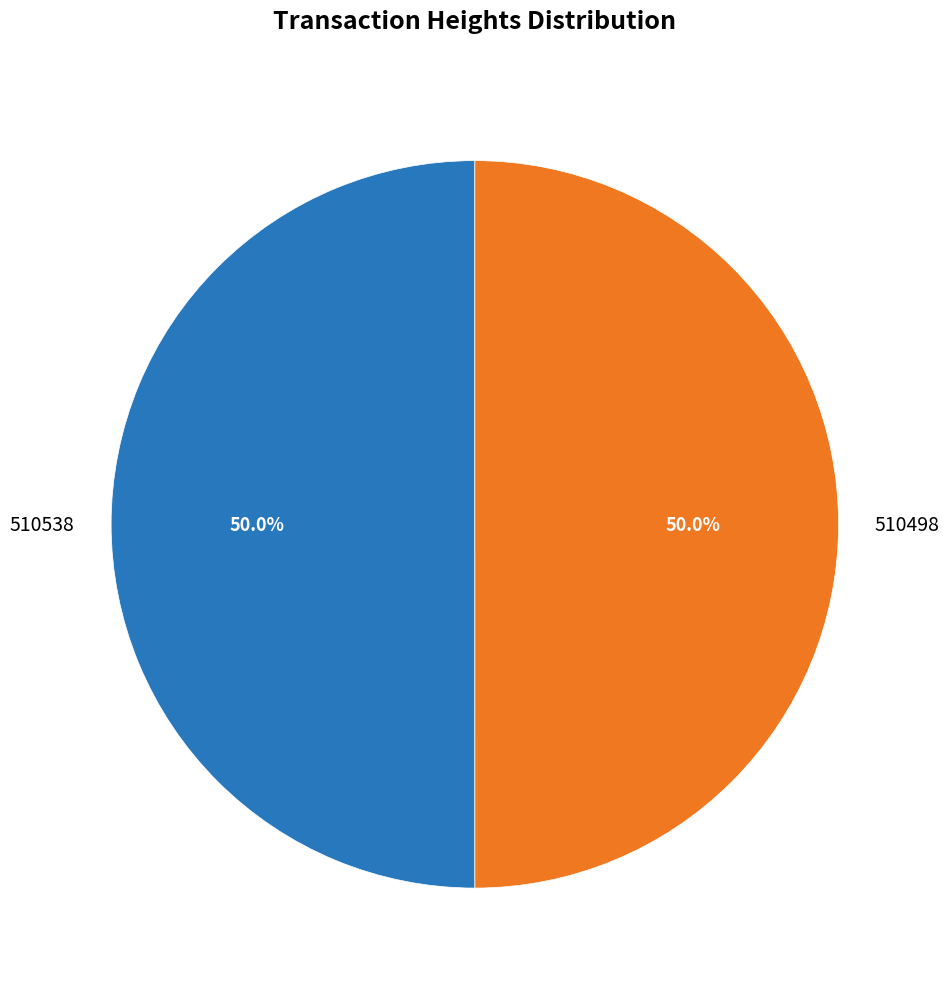

What is the ratio of the value at 510498 to the value at 510538?

1.0